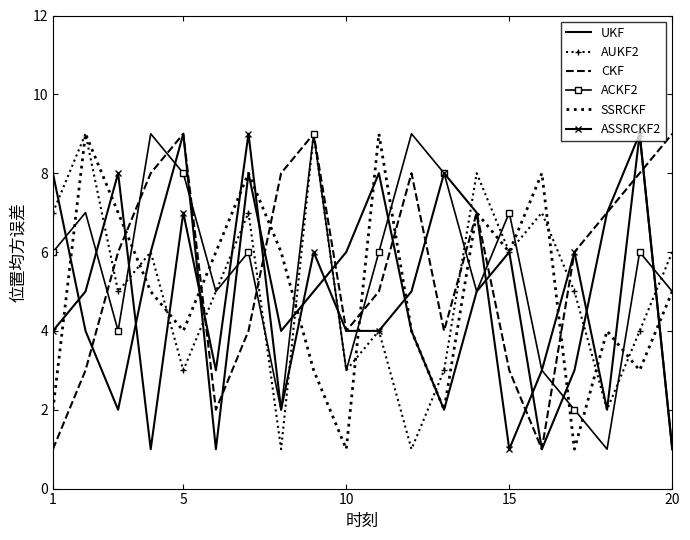

What is the greatest value displayed?

9